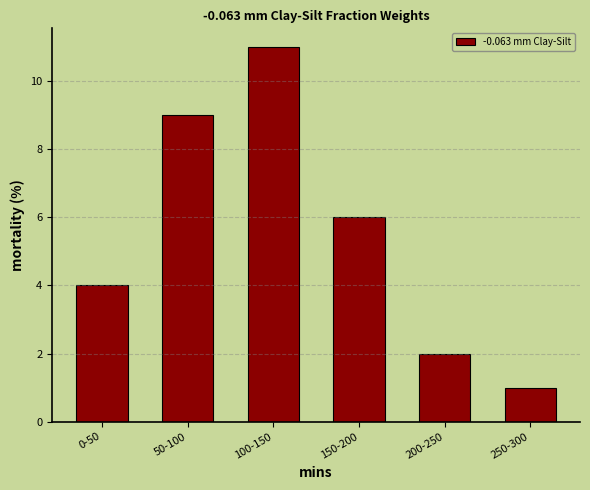

Reading left to right, list all the values displayed in this chart.

0-50=4	50-100=9	100-150=11	150-200=6	200-250=2	250-300=1